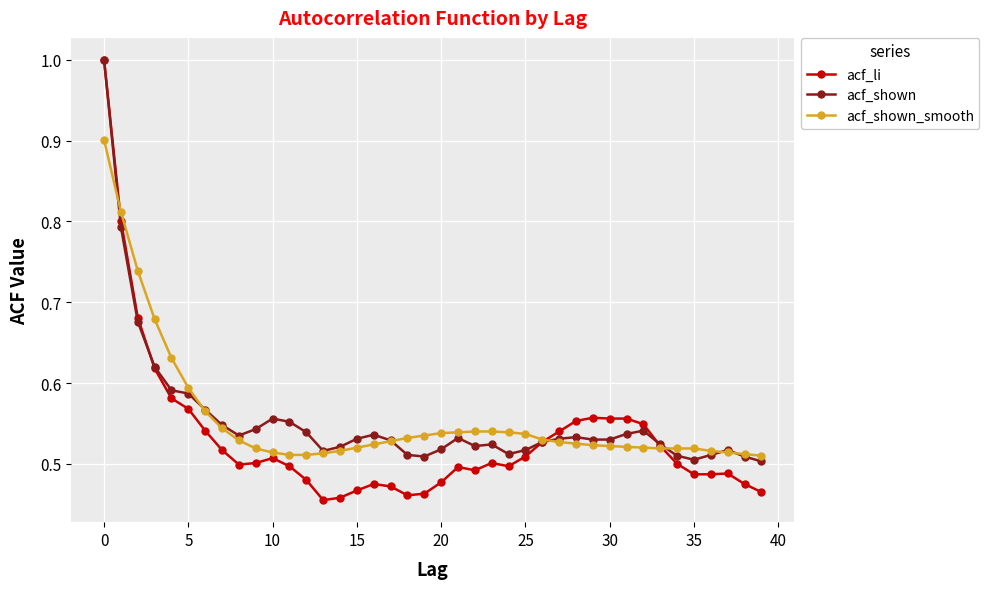

At how many categories does at least one series exceed 0?

40